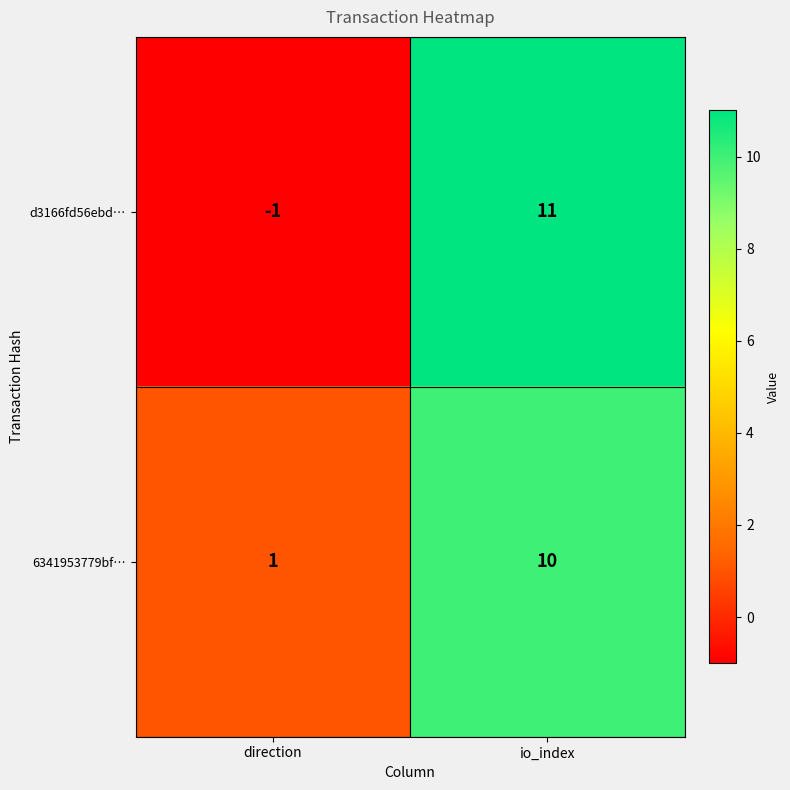

At which label is d3166fd56ebd… closest to 5?

direction